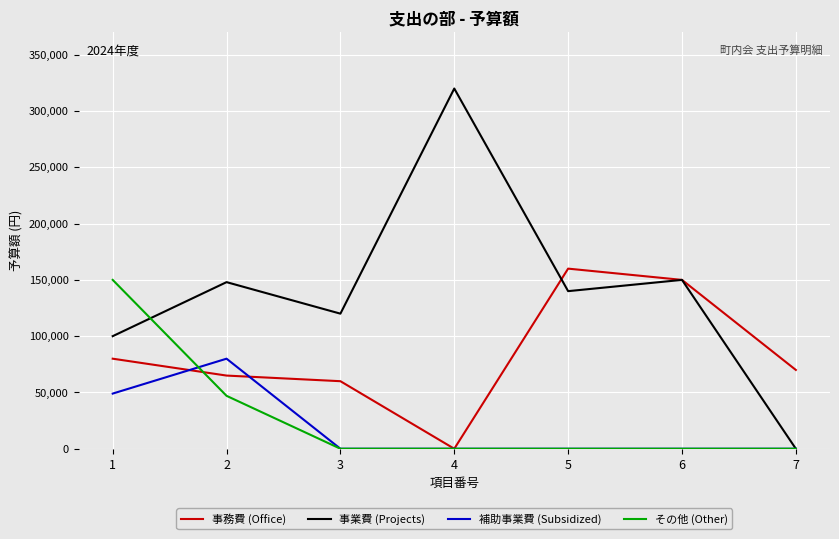

What is the greatest value displayed?

320000